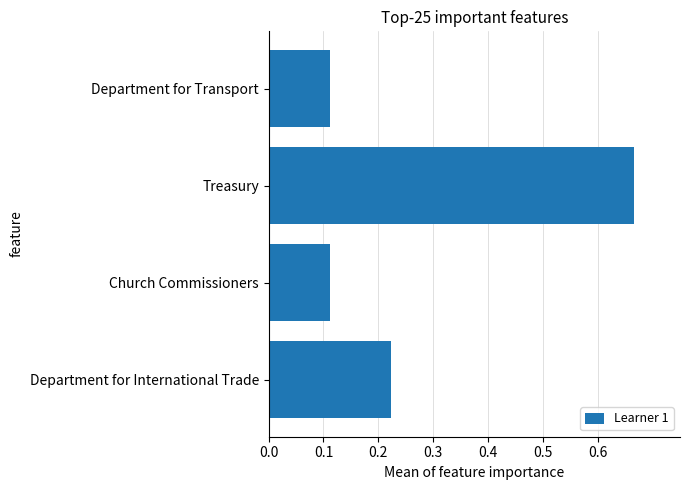

Is it true that the value at Treasury is 0.9?

False